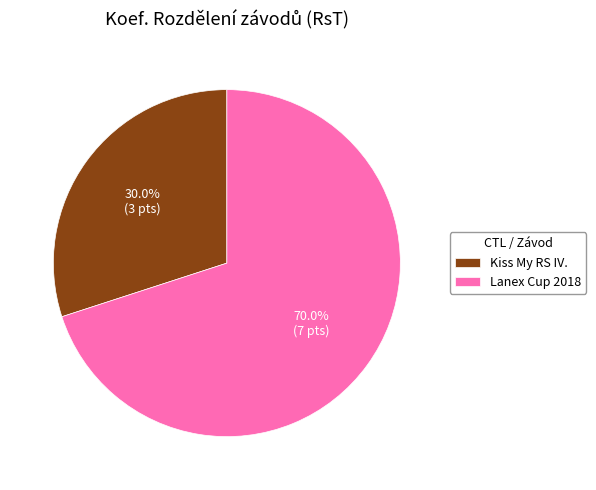

What percentage do Kiss My RS IV. and Lanex Cup 2018 together represent?

100.0%